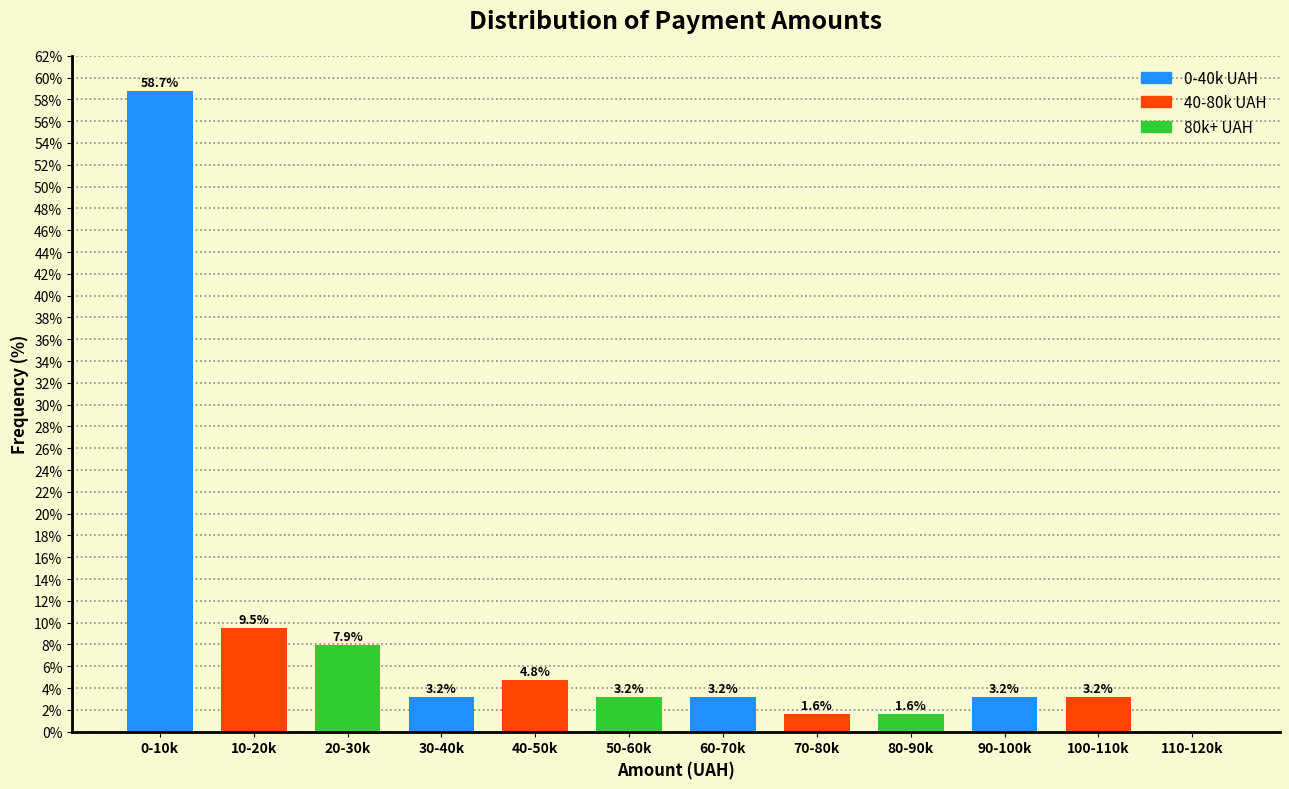

Reading left to right, extract all data points from this chart.

0-10k=58.7	10-20k=9.5	20-30k=7.9	30-40k=3.2	40-50k=4.8	50-60k=3.2	60-70k=3.2	70-80k=1.6	80-90k=1.6	90-100k=3.2	100-110k=3.2	110-120k=0.0